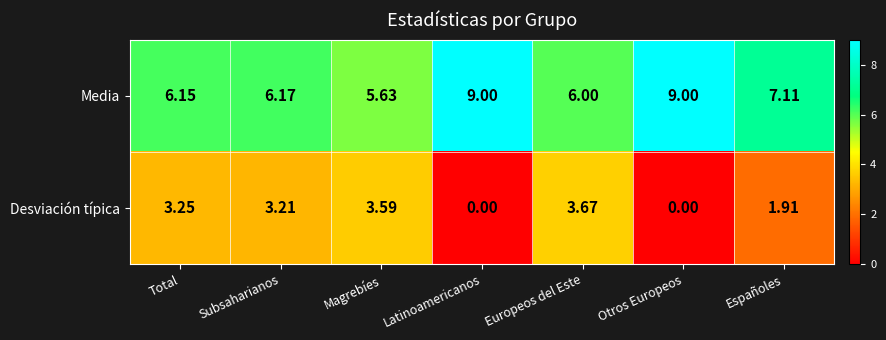

How many positive values does the Desviación típica series have?

5